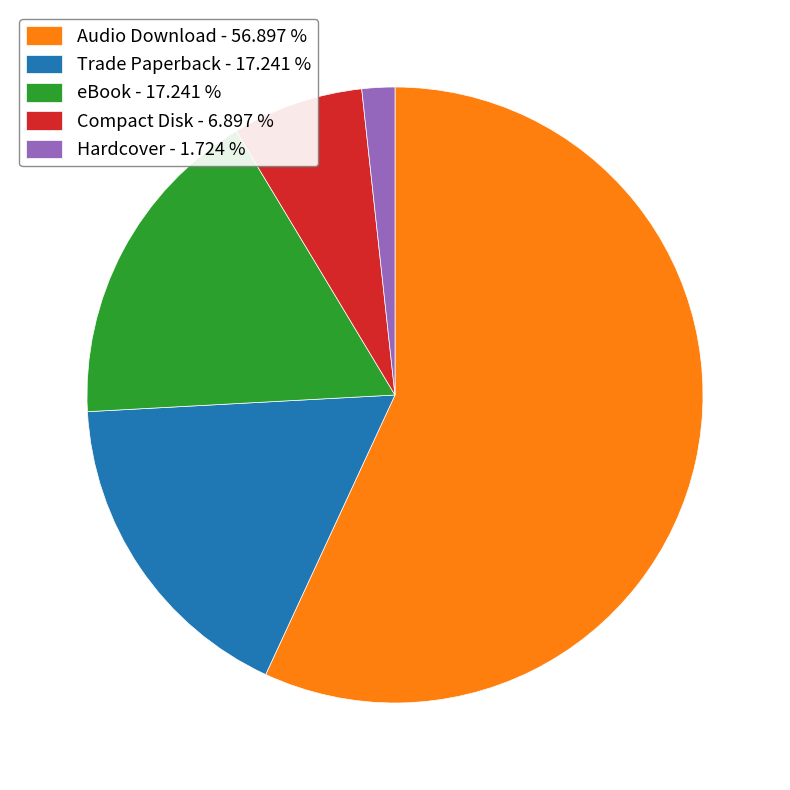

Combined, do Compact Disk - 6.897 % and Trade Paperback - 17.241 % account for over 50%?

No